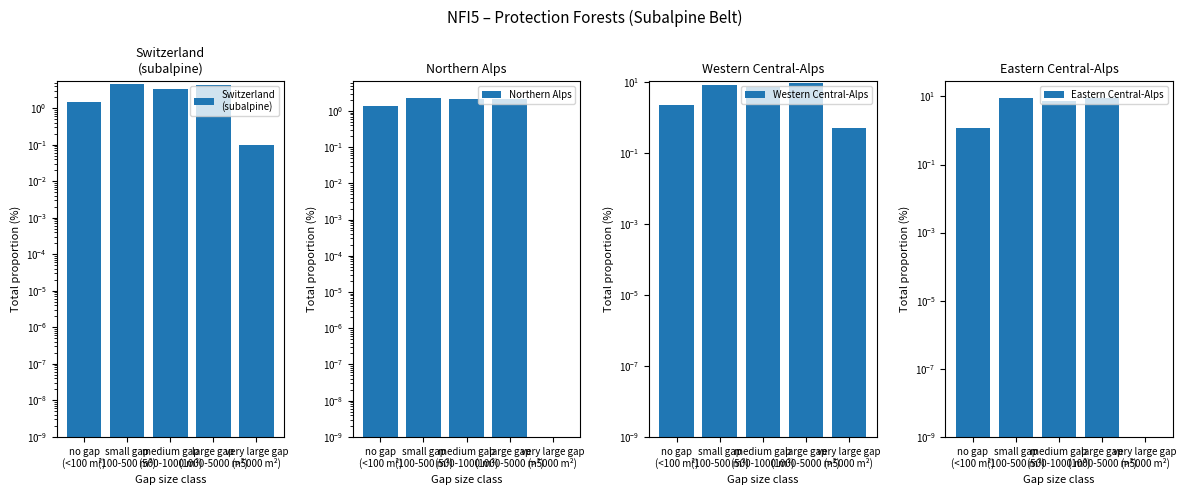

At how many categories does at least one series exceed 9?

1